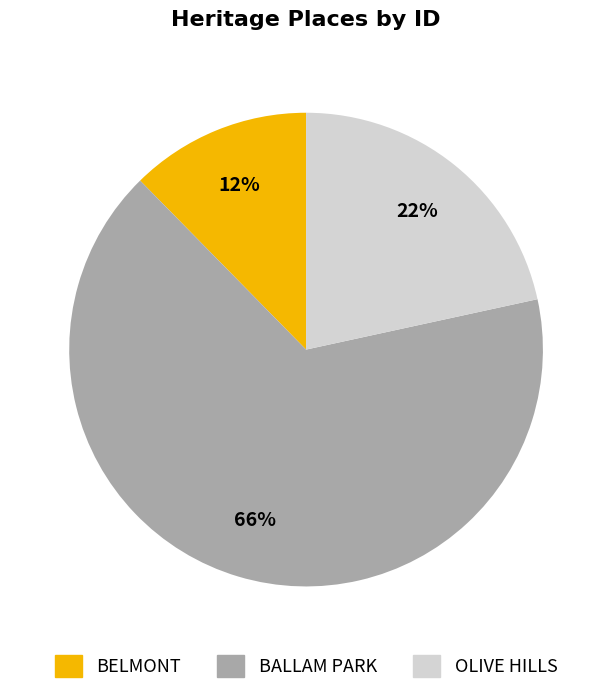

Combined, do BALLAM PARK and BELMONT account for over 50%?

Yes